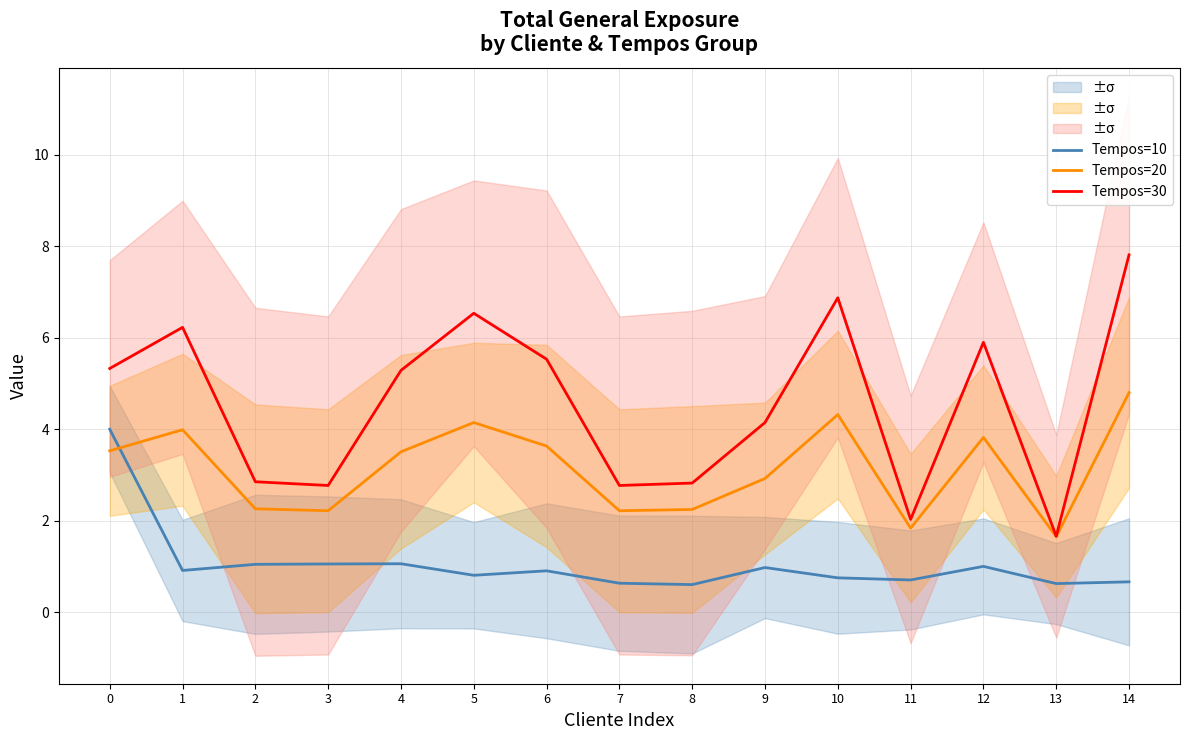

True or false: Tempos=20 and Tempos=30 cross at least once.

False